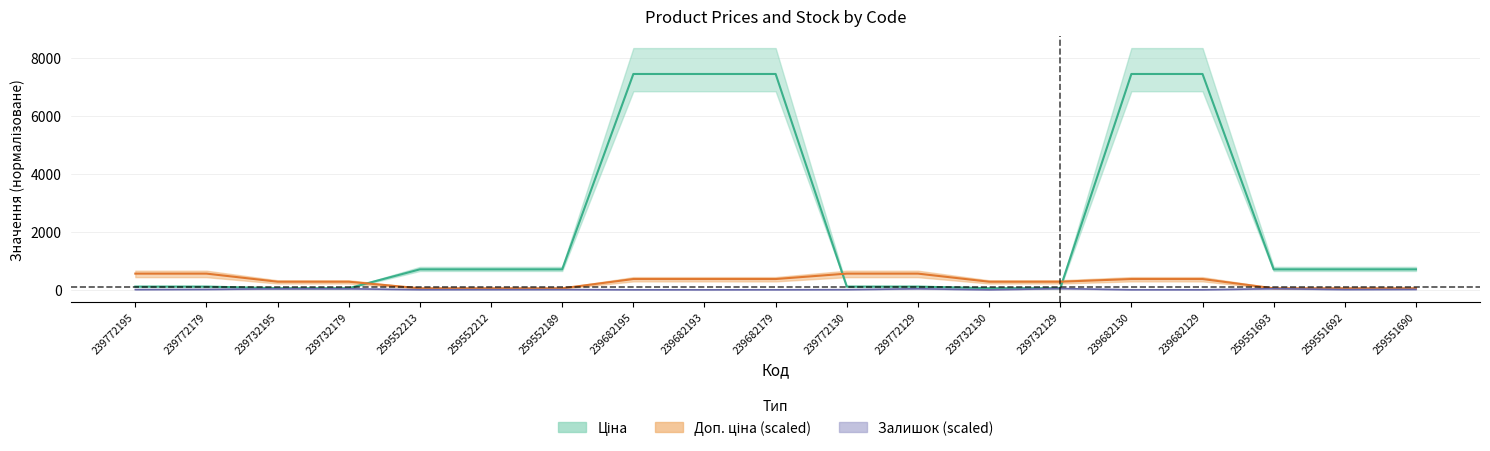

What is the label of the 7th point from the right?

239732130